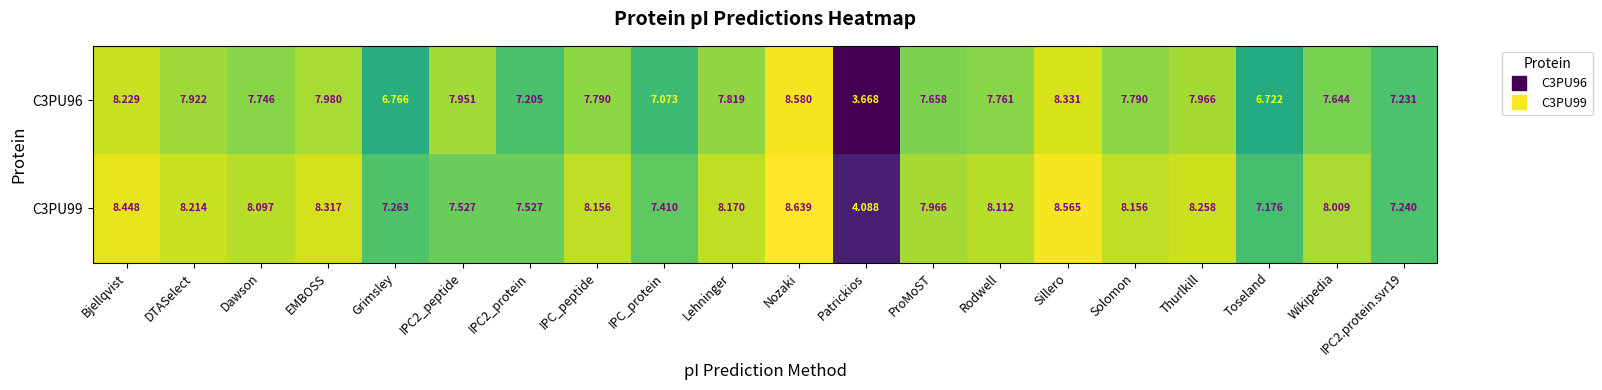

Which series has the largest total across all categories?

C3PU99